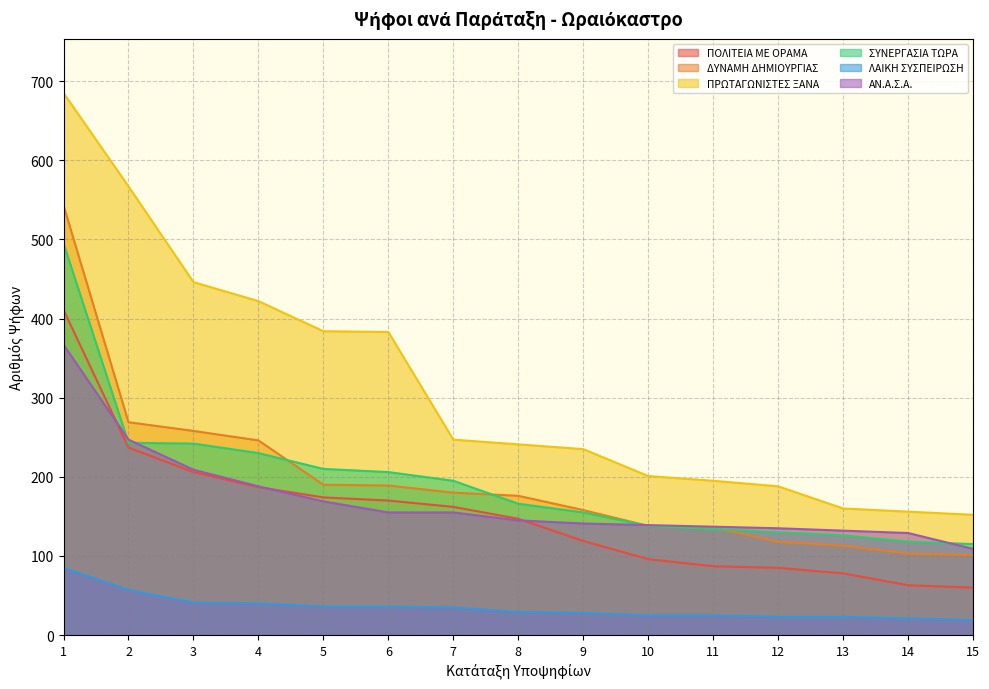

Count the number of data series in this chart.

6